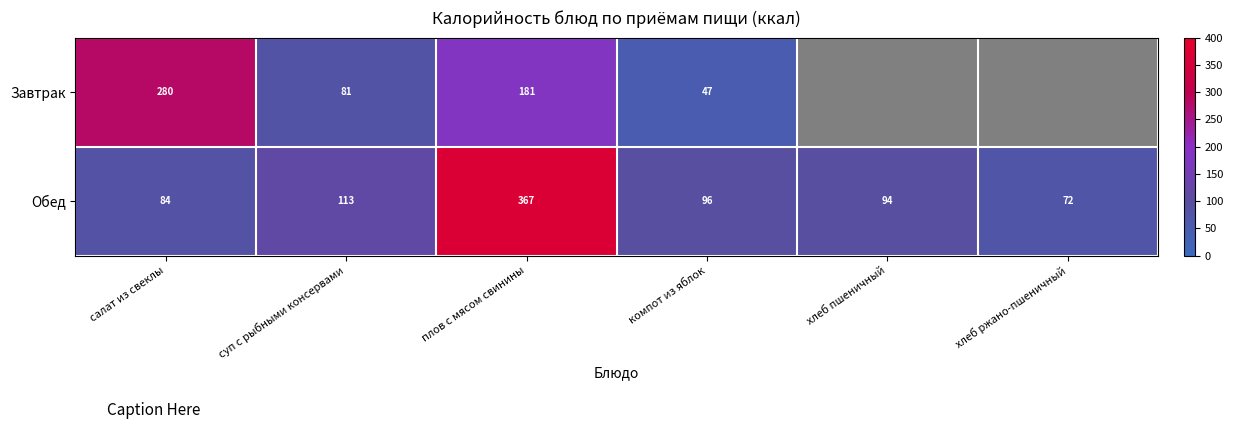

What is the difference between the second highest and minimum values in the Обед series?

41.0